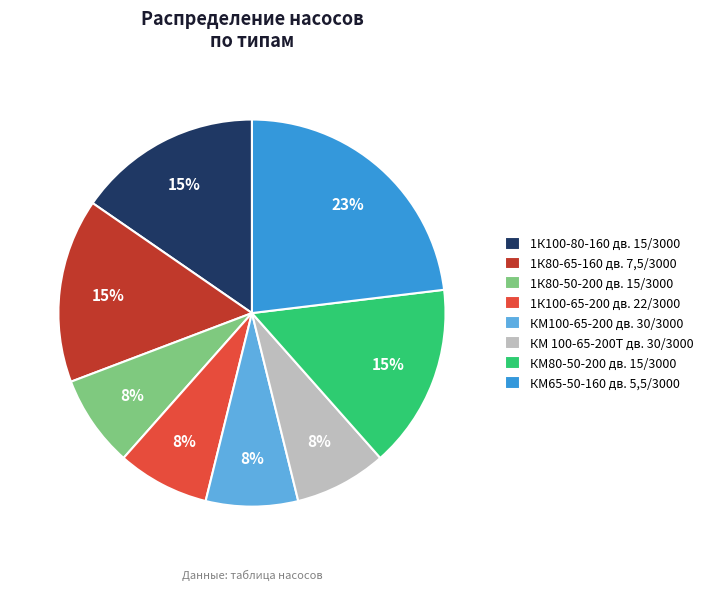

What is the ratio of the value at КМ100-65-200 дв. 30/3000 to the value at КМ65-50-160 дв. 5,5/3000?

0.3